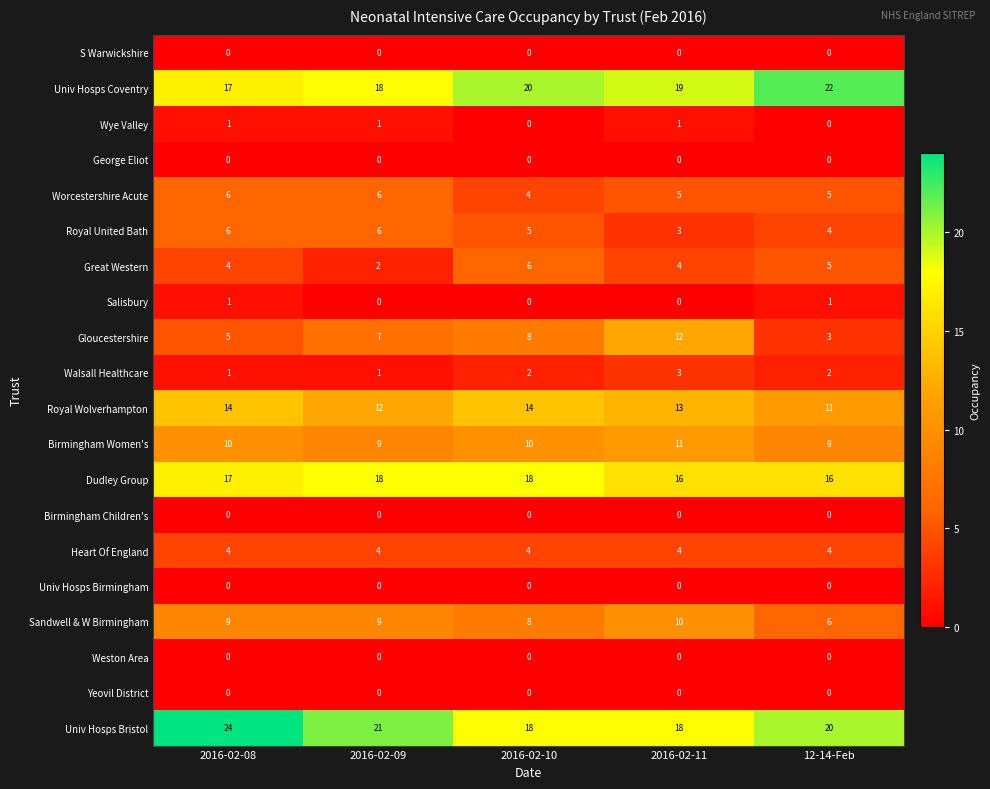

How many categories are shown in the chart?

5